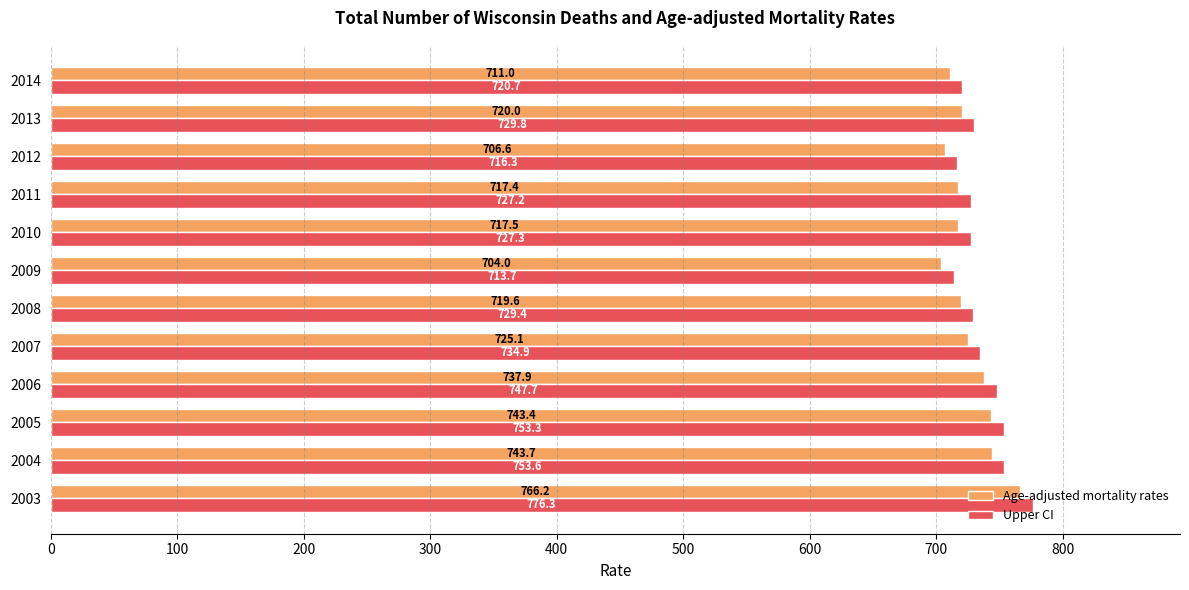

Which category has the lowest value across all series?

2009